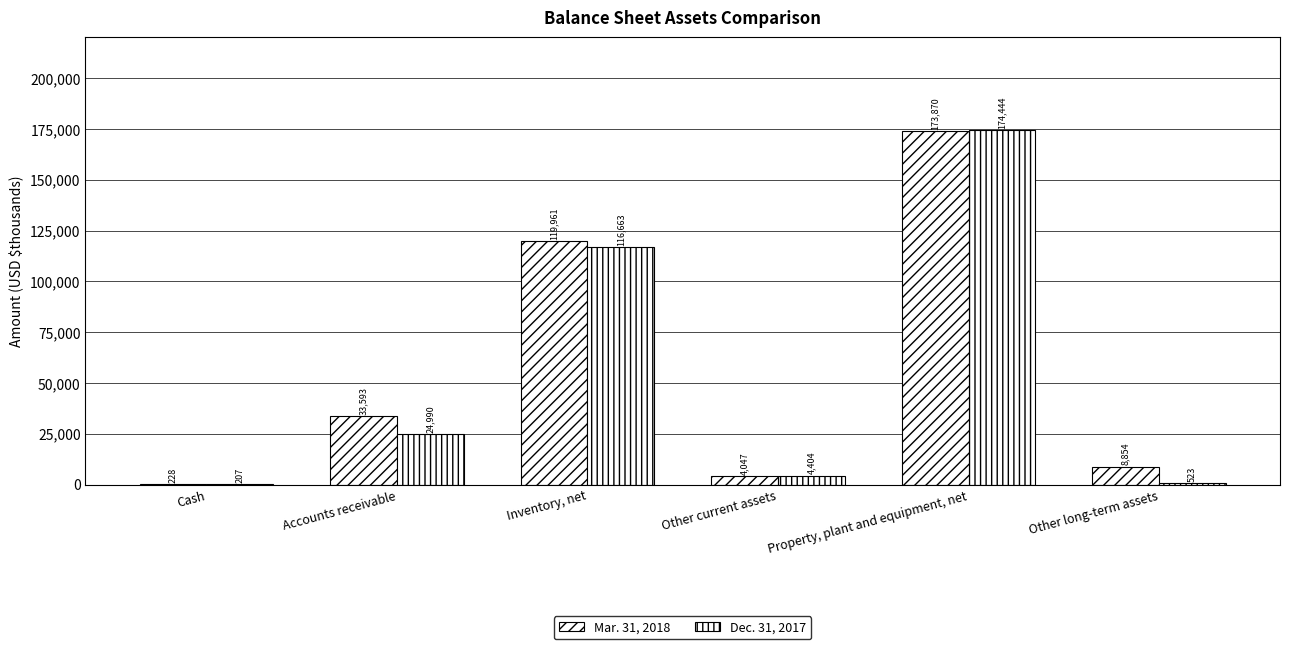

What position from the right is Accounts receivable?

5